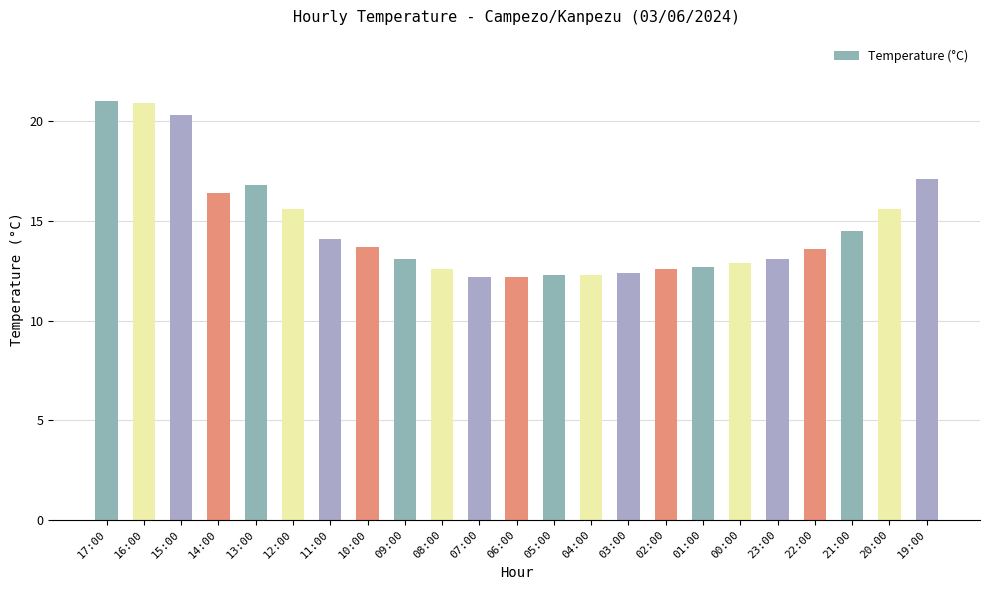

What is the maximum value shown in the chart?

21.0